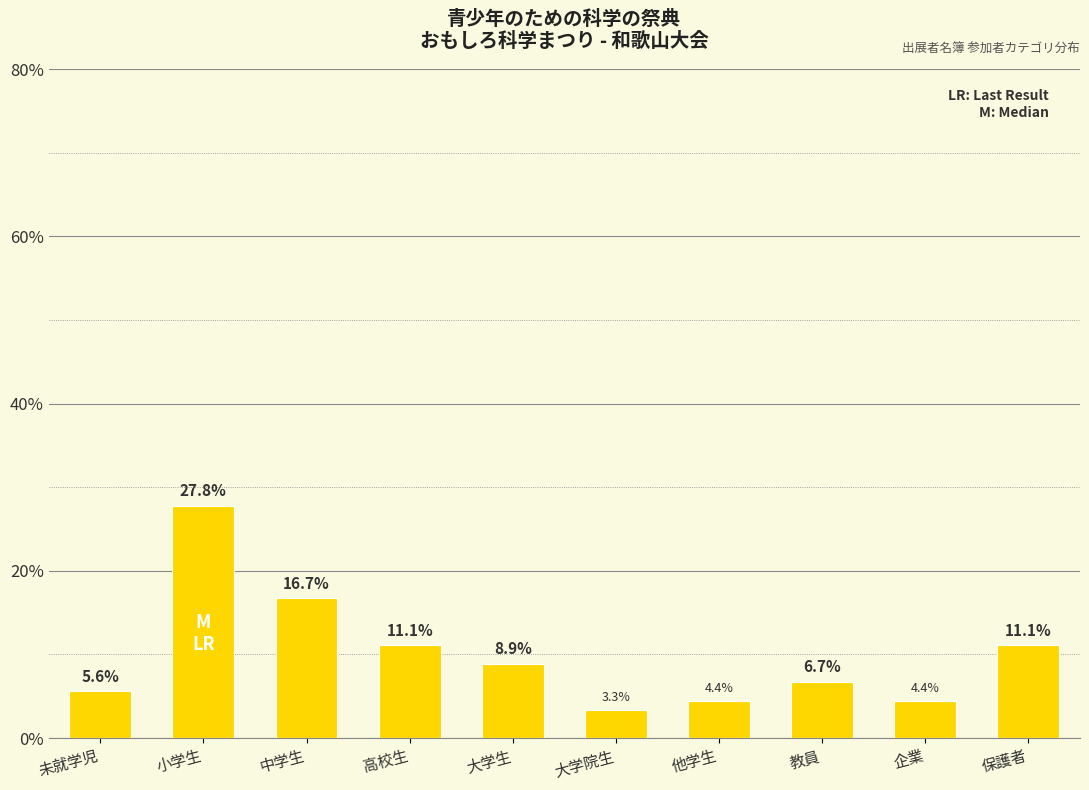

What is the label of the 3rd bar from the left?

中学生